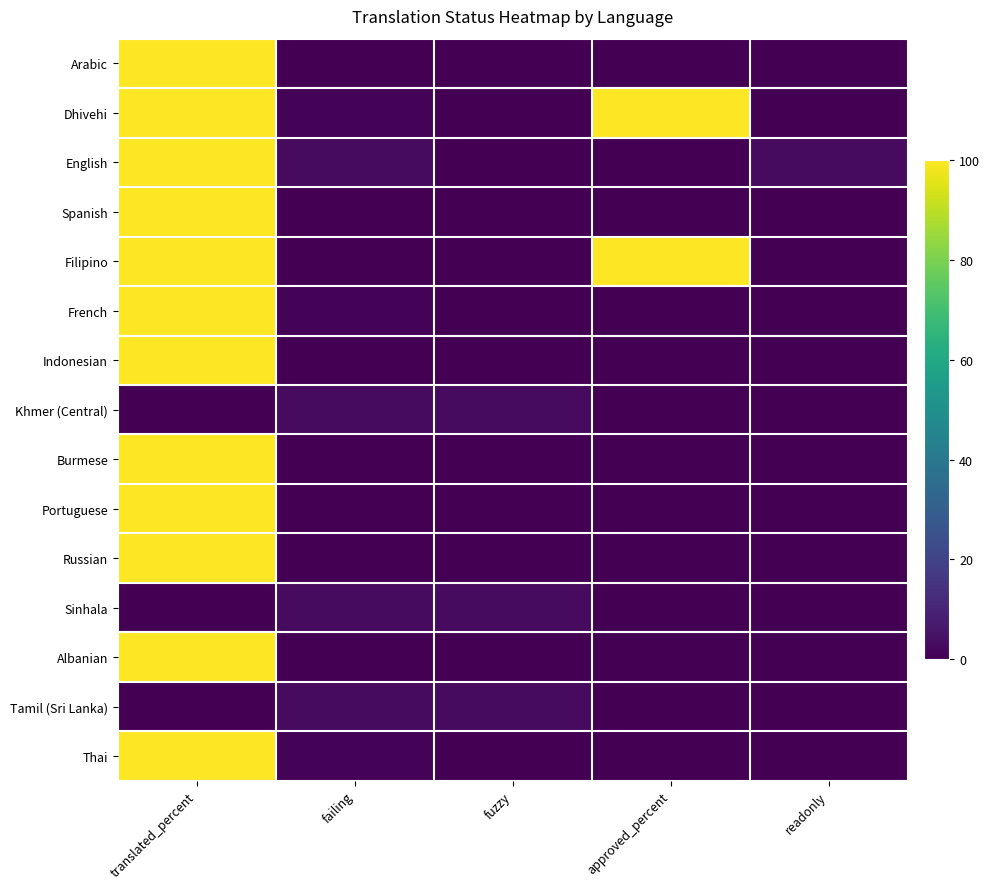

Rank the series by their maximum value, from highest to lowest.

Arabic, Dhivehi, English, Spanish, Filipino, French, Indonesian, Burmese, Portuguese, Russian, Albanian, Thai, Khmer (Central), Sinhala, Tamil (Sri Lanka)